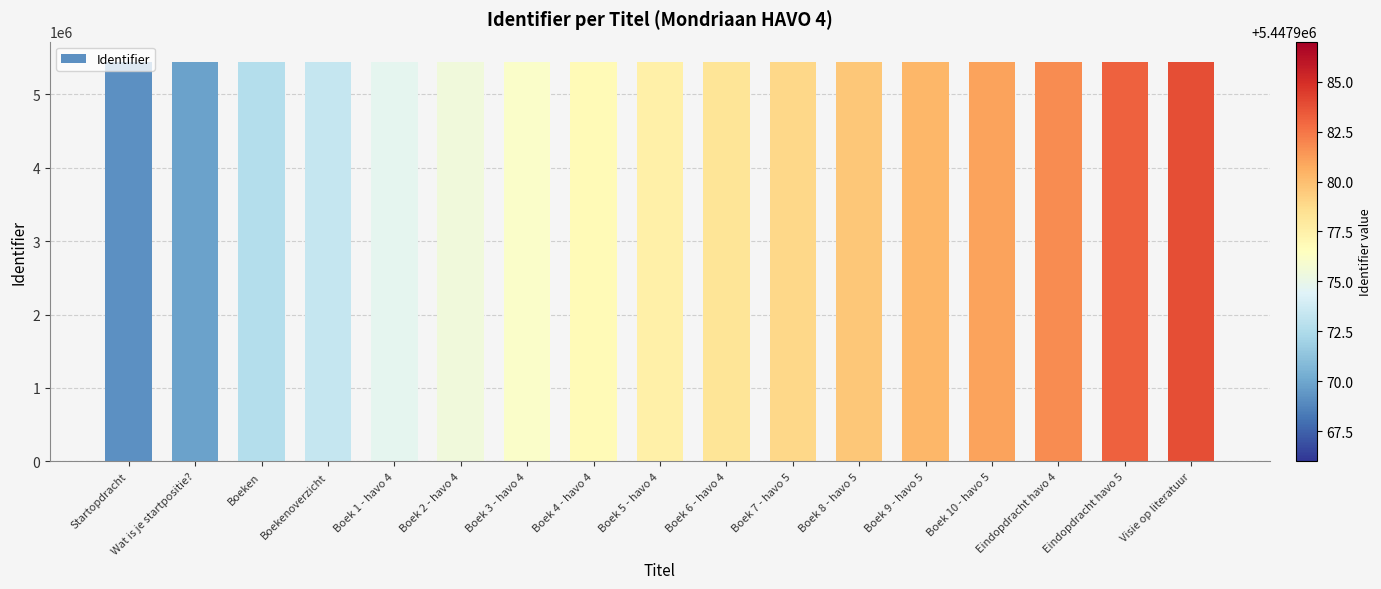

What position from the left is Eindopdracht havo 4?

15